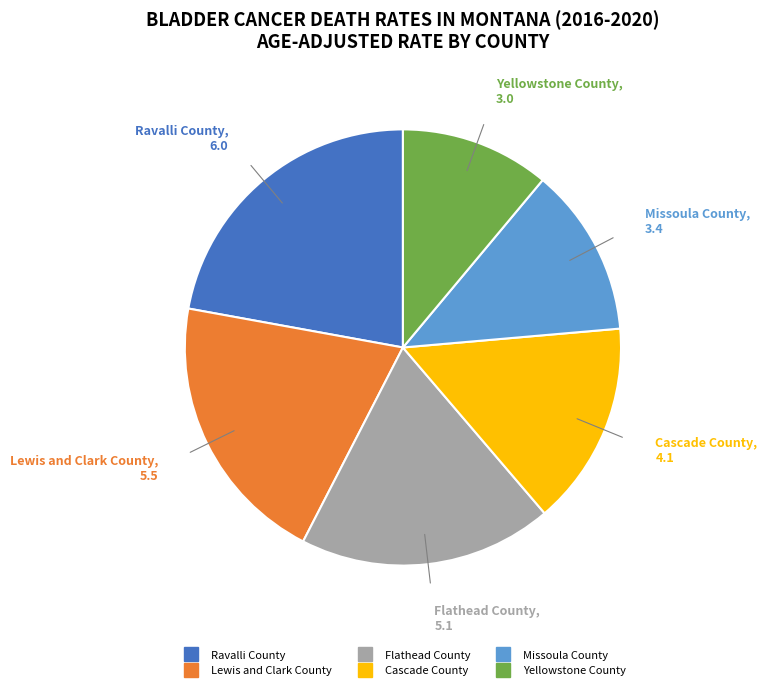

Does Flathead County account for over 50% of the chart?

No